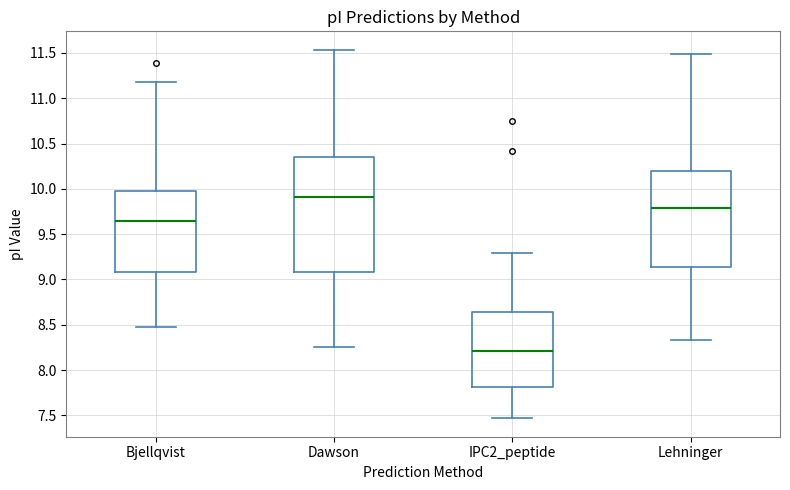

Reading left to right, read every box against the y-axis: the position of its median line, the range the box covers, and the ends of its whiskers. The values are not printed on the chart, so give them approximately, as read against the axis.

Bjellqvist: median 9.65, box 9.10 to 10.00, whiskers 8.50 to 11.20
Dawson: median 9.90, box 9.10 to 10.35, whiskers 8.25 to 11.55
IPC2_peptide: median 8.20, box 7.80 to 8.65, whiskers 7.45 to 9.30
Lehninger: median 9.80, box 9.15 to 10.20, whiskers 8.35 to 11.50